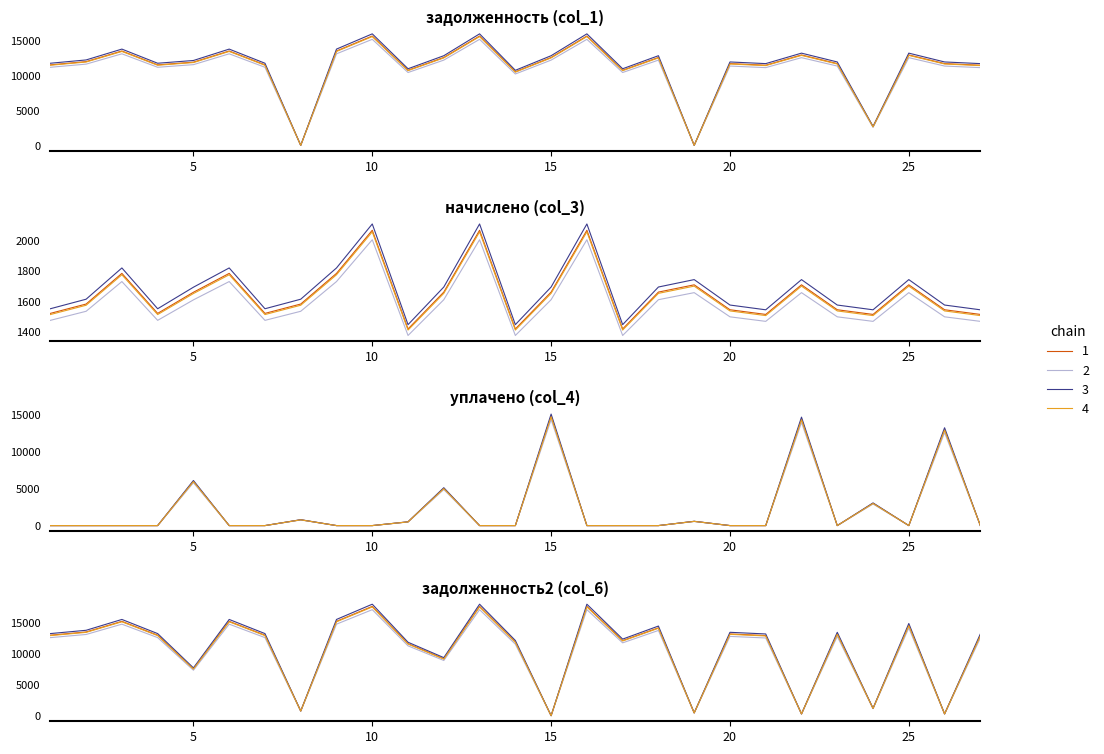

Which category has the lowest value in the задолженность2 (col_6) series?

15